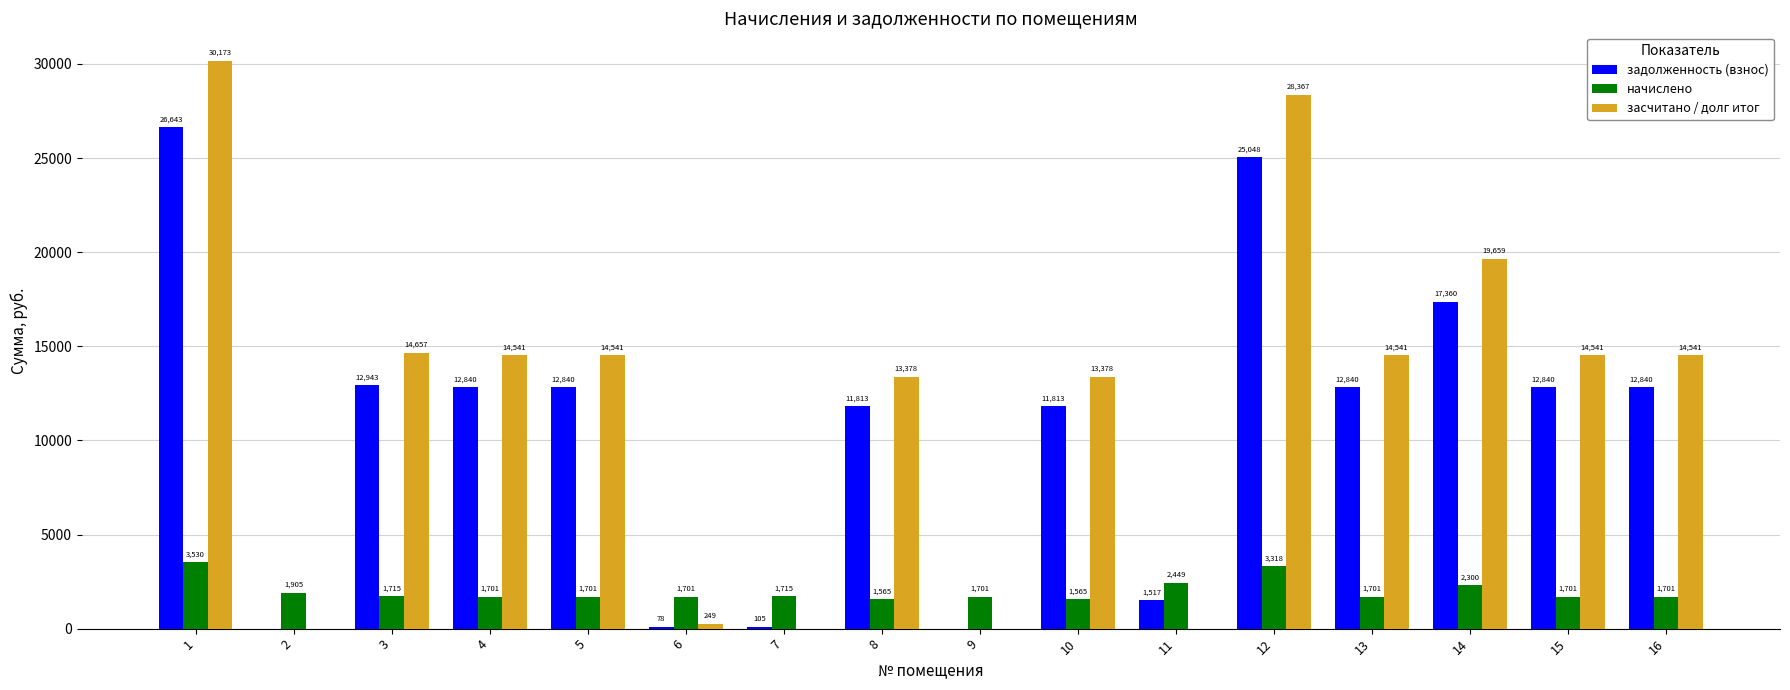

Count the number of data series in this chart.

3